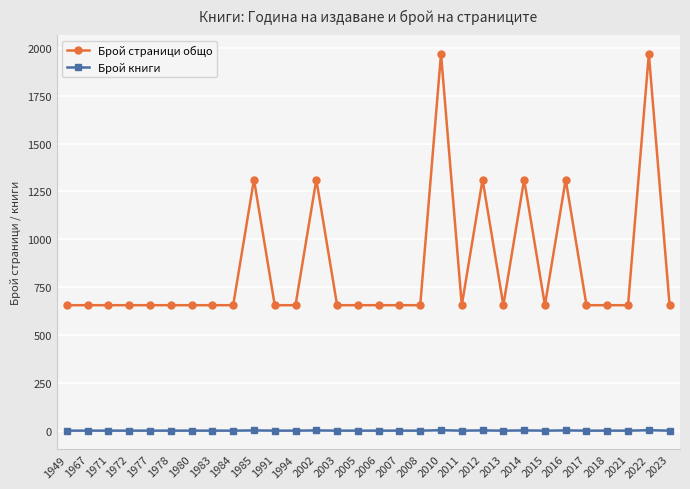

The Брой страници общо series shows 656 at 2023. True or false?

True